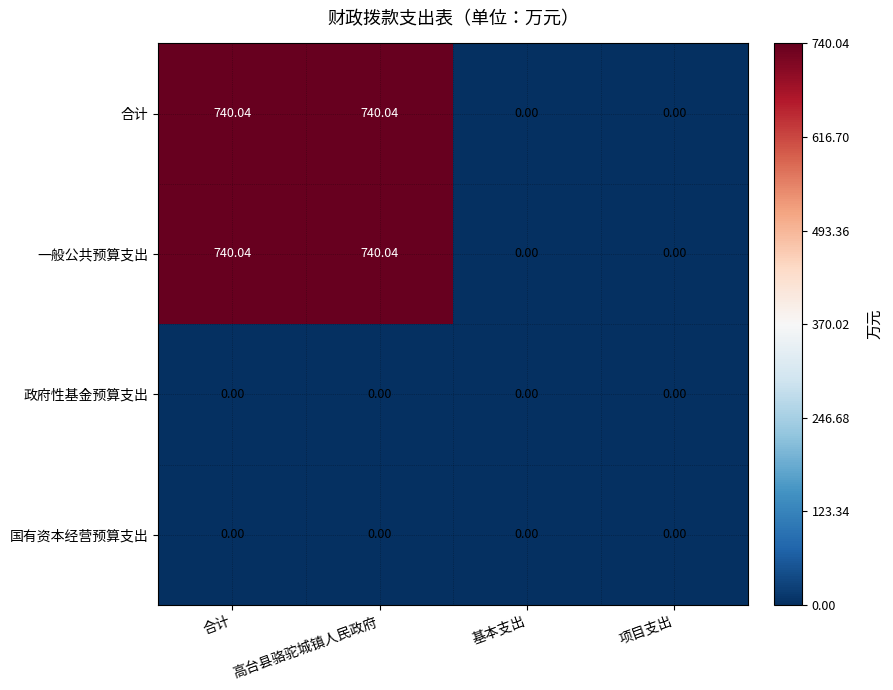

How many distinct data groups are displayed?

4